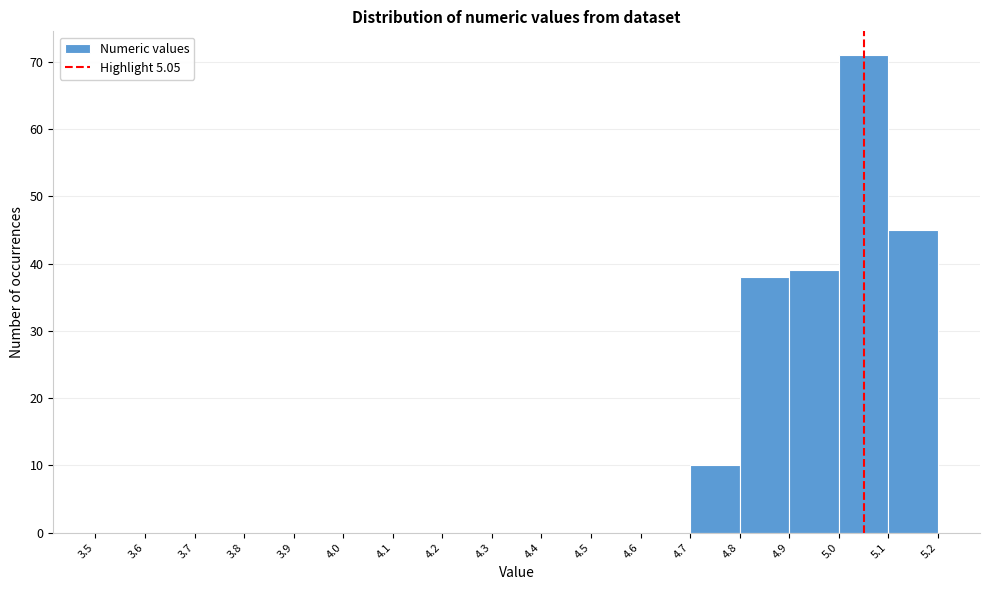

Reading left to right, list every bar in this chart as the range it spans on the x-axis followed by its height. The values are not printed on the chart, so give them approximately, as read against the axis.

3.5 to 3.6: 0
3.6 to 3.7: 0
3.7 to 3.8: 0
3.8 to 3.9: 0
3.9 to 4.0: 0
4.0 to 4.1: 0
4.1 to 4.2: 0
4.2 to 4.3: 0
4.3 to 4.4: 0
4.4 to 4.5: 0
4.5 to 4.6: 0
4.6 to 4.7: 0
4.7 to 4.8: 10
4.8 to 4.9: 38
4.9 to 5.0: 39
5.0 to 5.1: 71
5.1 to 5.2: 45